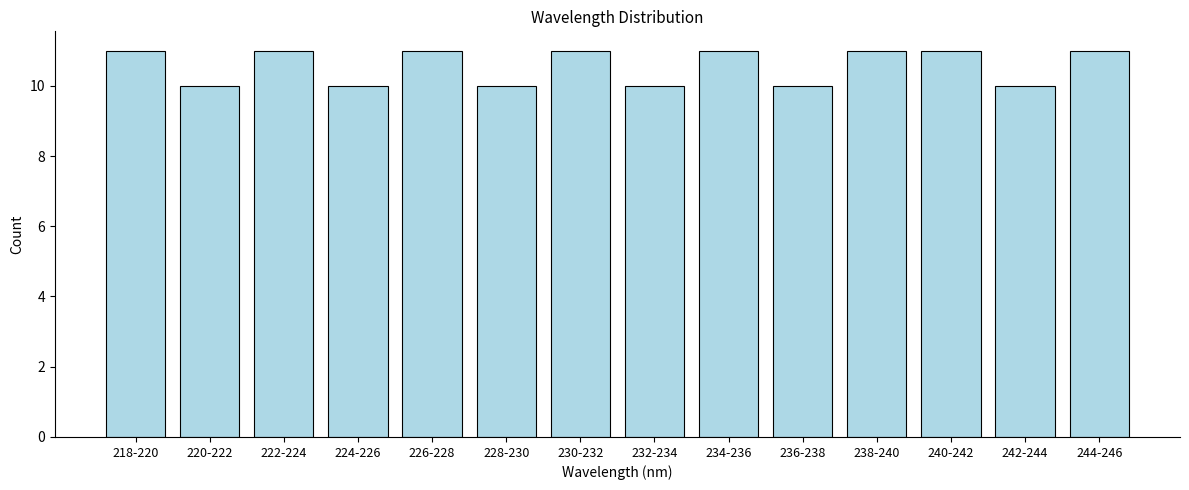

Reading left to right, transcribe all the data shown in this chart.

218-220=11	220-222=10	222-224=11	224-226=10	226-228=11	228-230=10	230-232=11	232-234=10	234-236=11	236-238=10	238-240=11	240-242=11	242-244=10	244-246=11